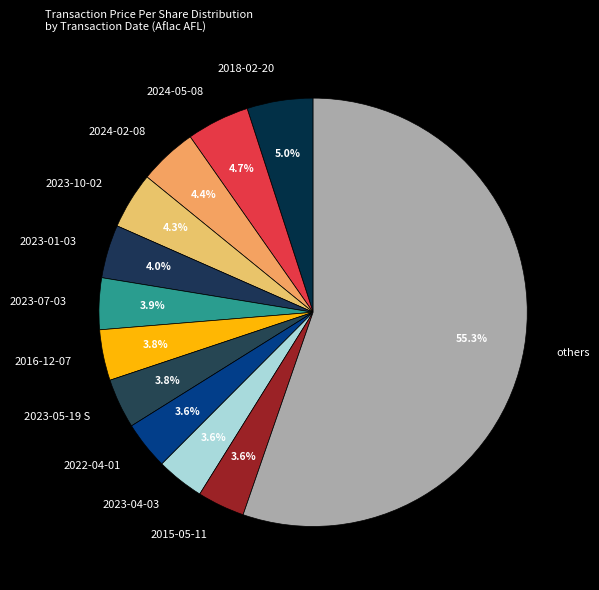

To the nearest percent, what portion does 2024-02-08 represent?

4%